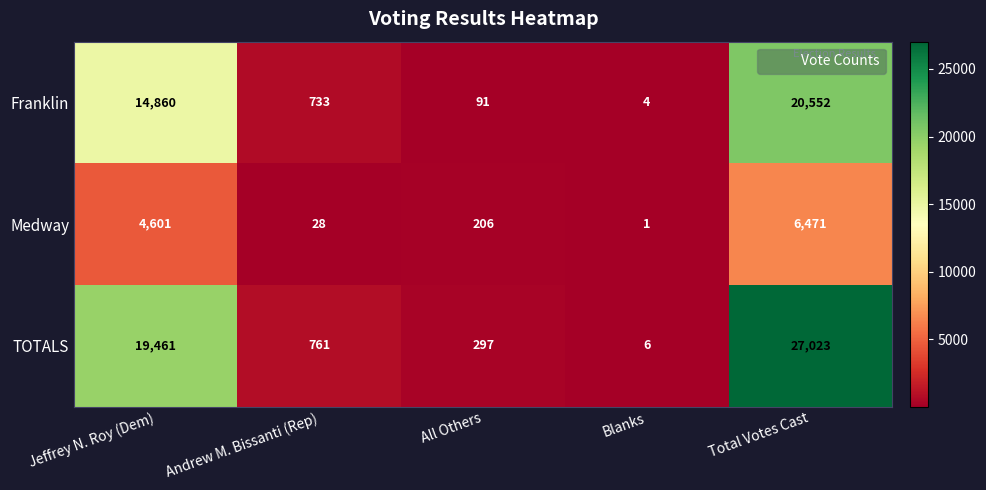

What is the lowest value of the TOTALS series?

6